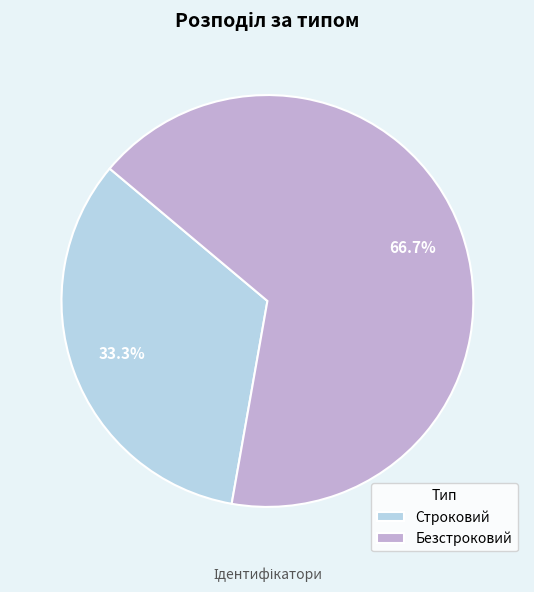

Does any single category account for the majority?

Yes